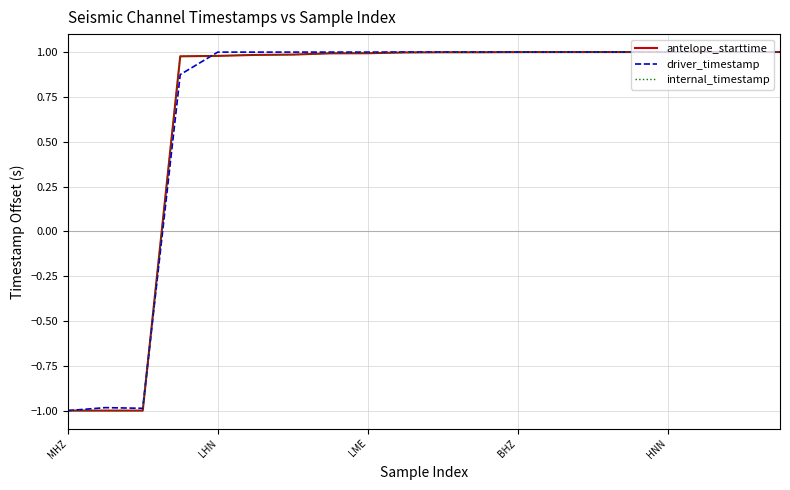

True or false: antelope_starttime and internal_timestamp intersect in this chart.

False